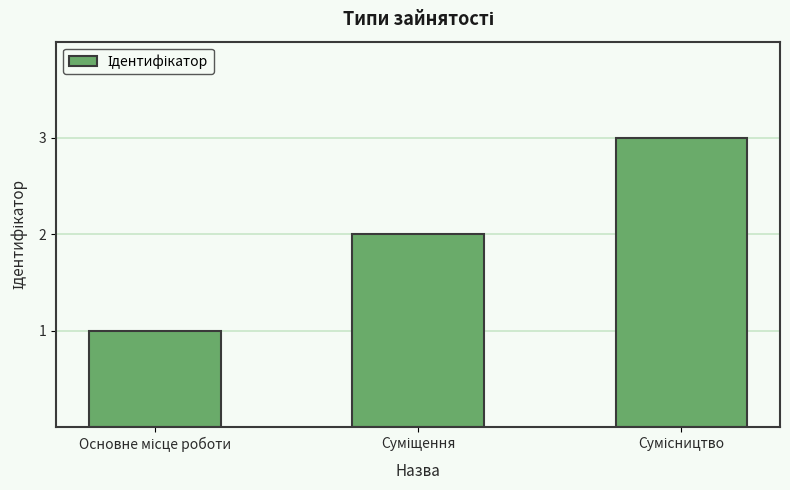

What is the sum of all values?

6